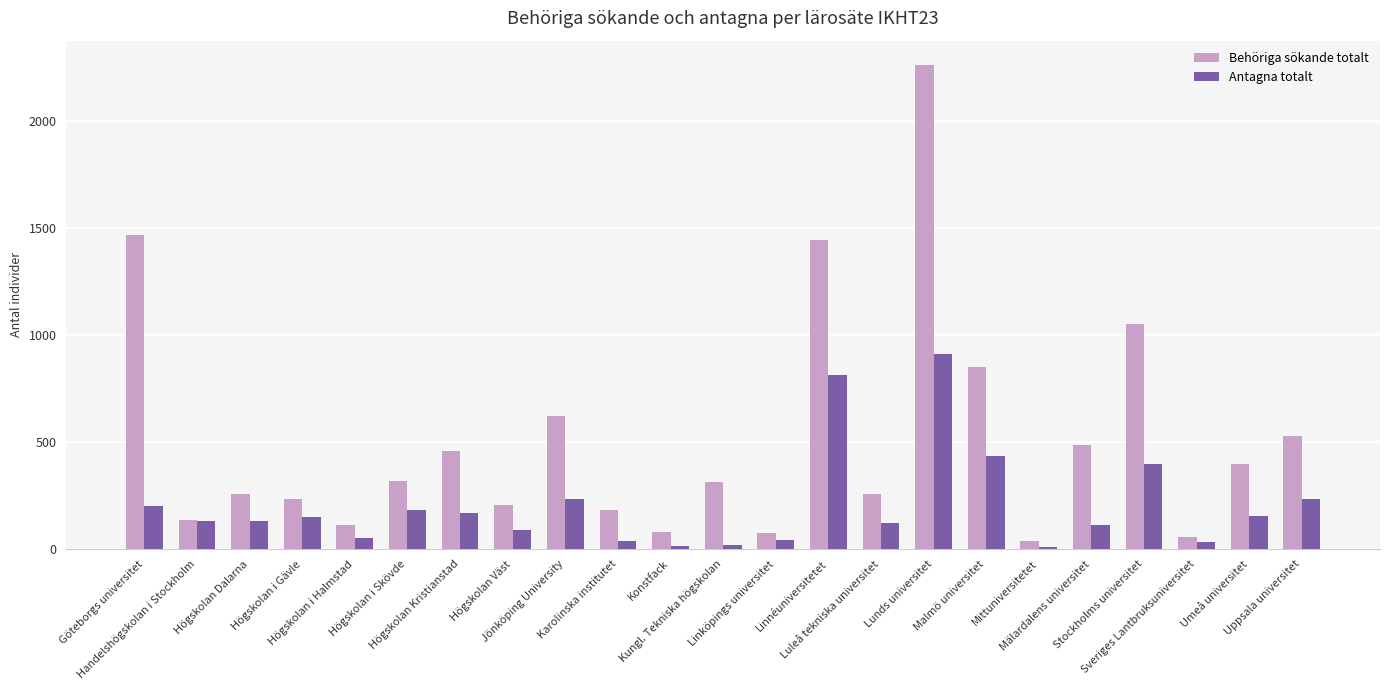

What is the difference between the second highest and second lowest values in the Behöriga sökande totalt series?

1412